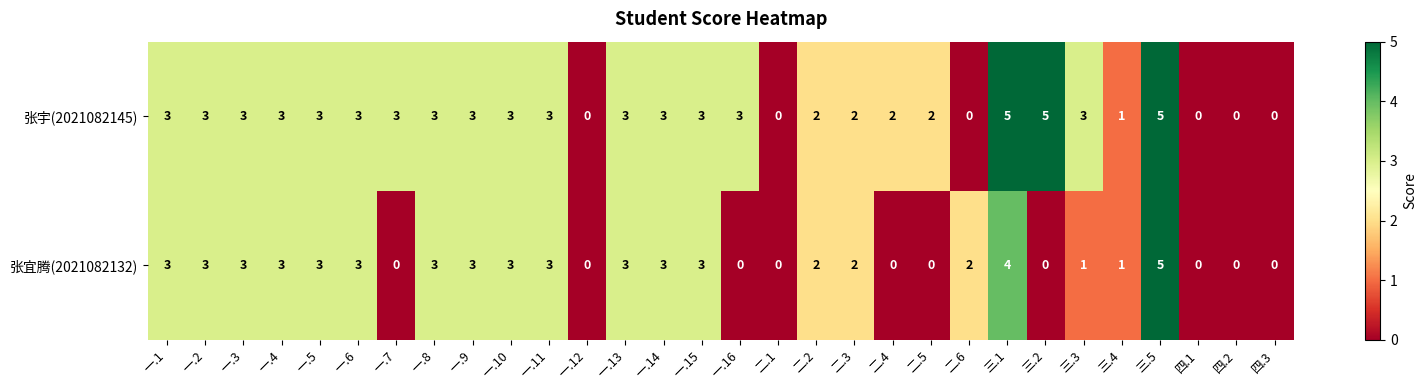

What is the difference between the highest and lowest values at 三.3?

2